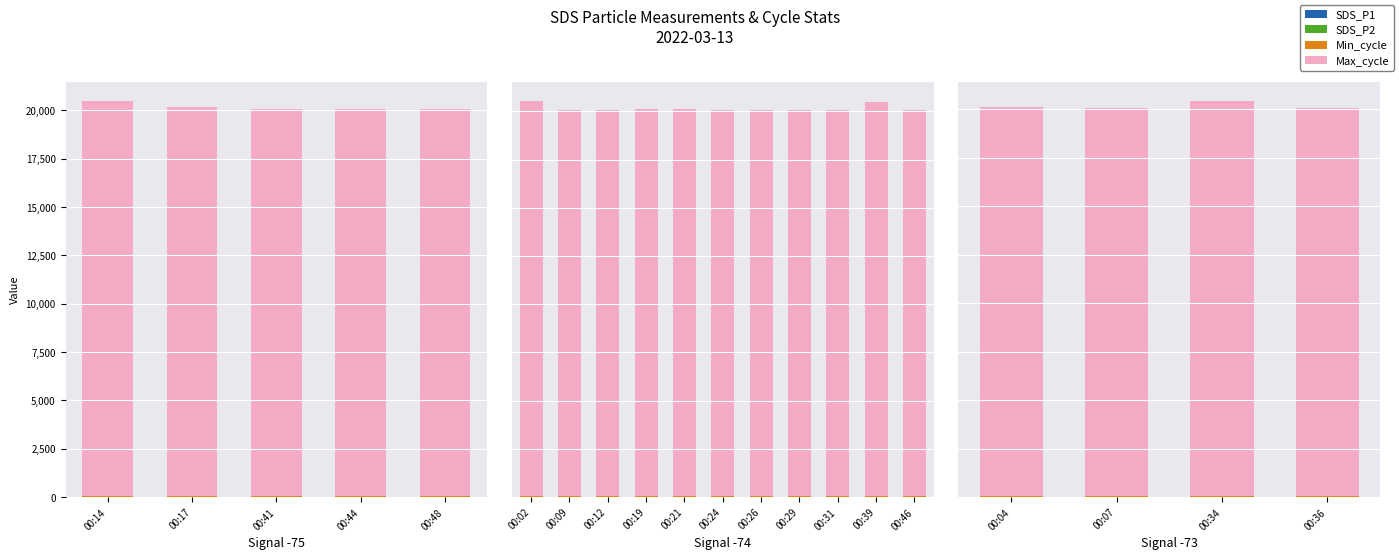

At which label does SDS_P2 first exceed 4?

00:04